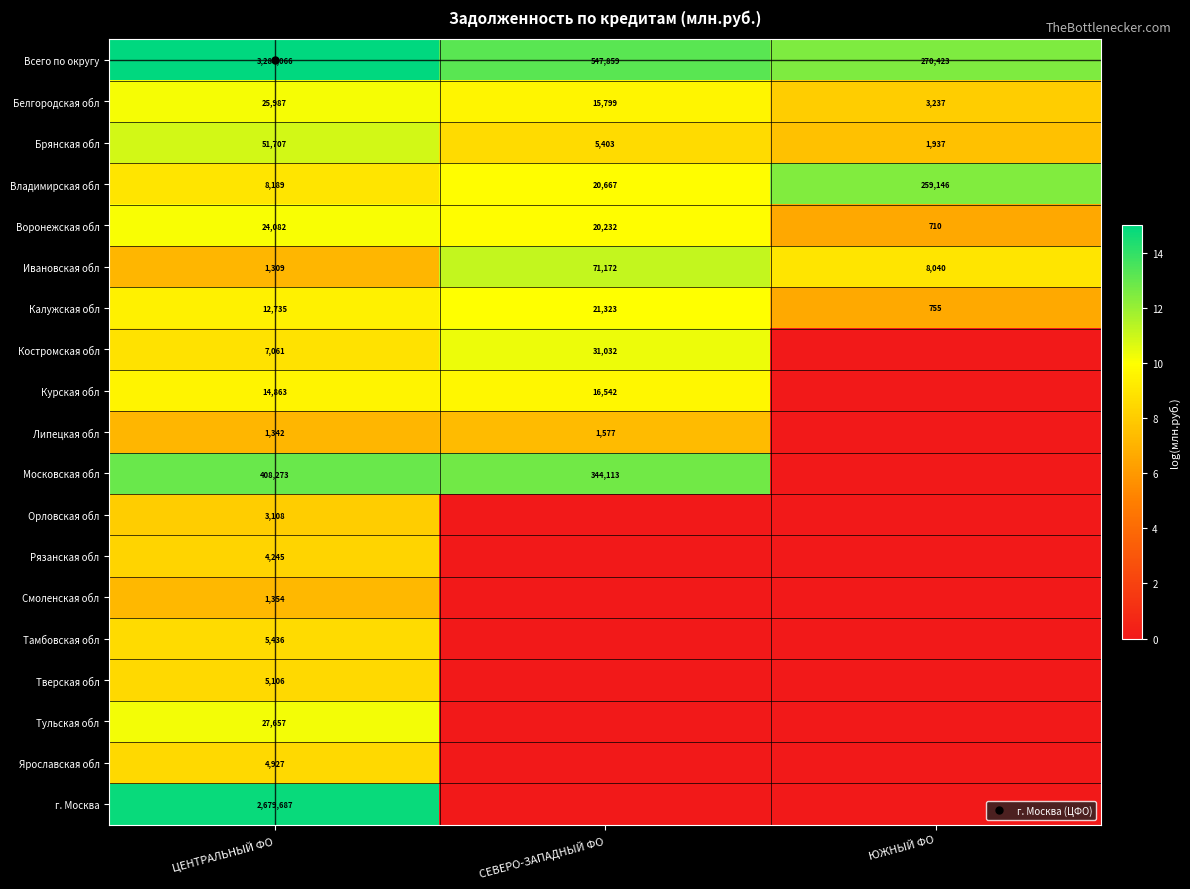

List the labels in order of Воронежская обл value, smallest first.

ЮЖНЫЙ ФО, СЕВЕРО-ЗАПАДНЫЙ ФО, ЦЕНТРАЛЬНЫЙ ФО